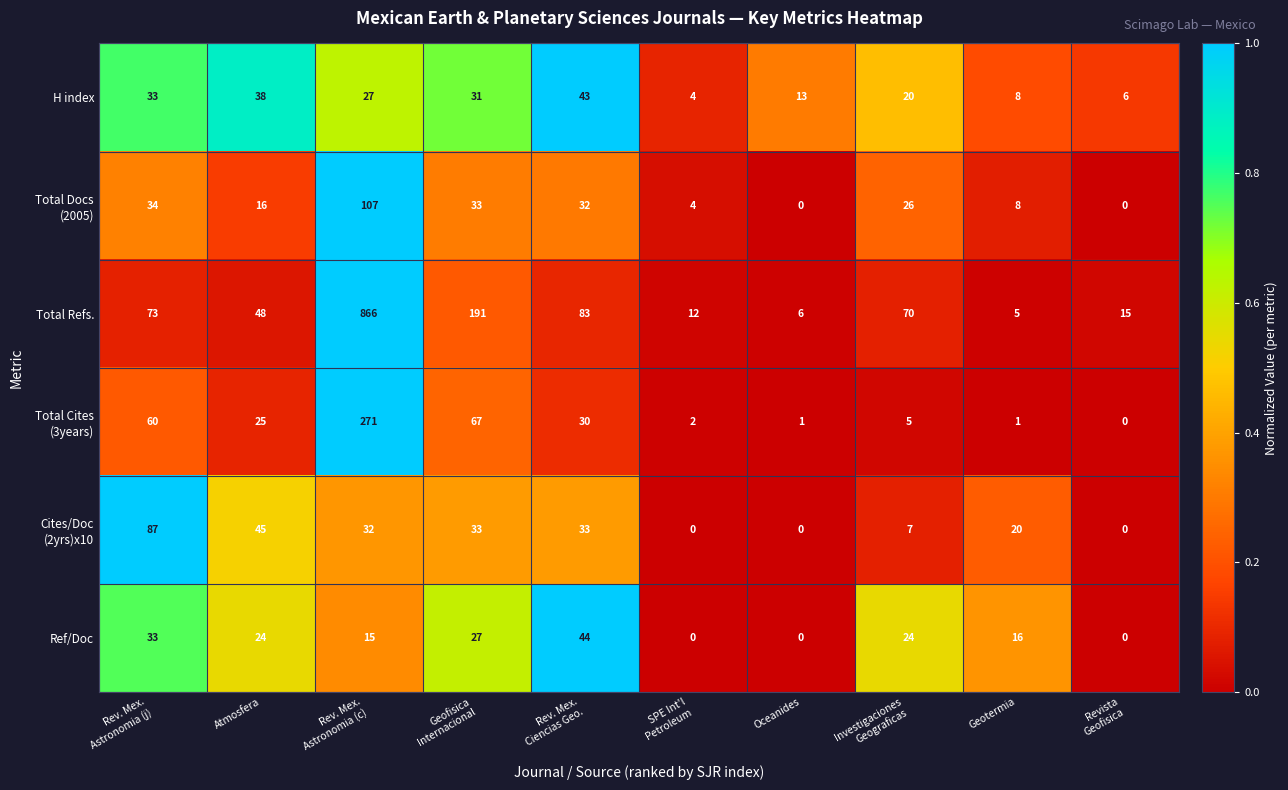

How many series are shown in this chart?

6